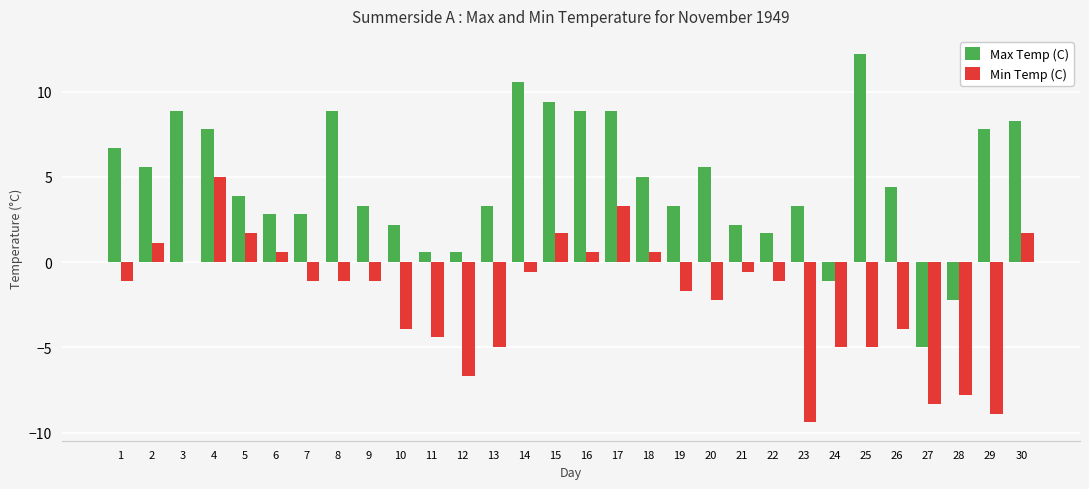

What value does the Max Temp (C) series have at 17?

8.9